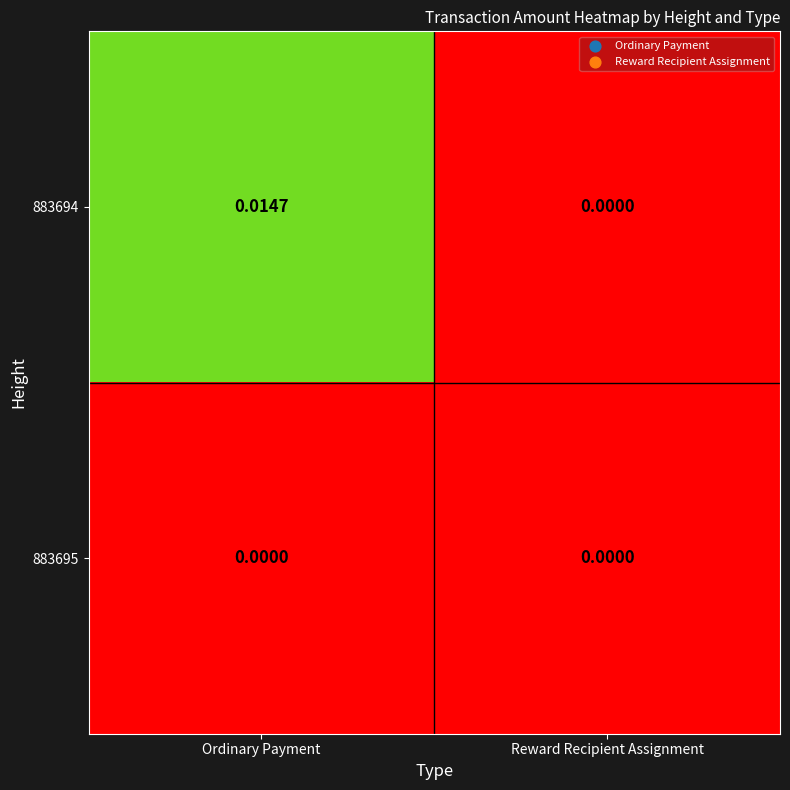

Rank the categories by 883694 value from lowest to highest.

Reward Recipient Assignment, Ordinary Payment